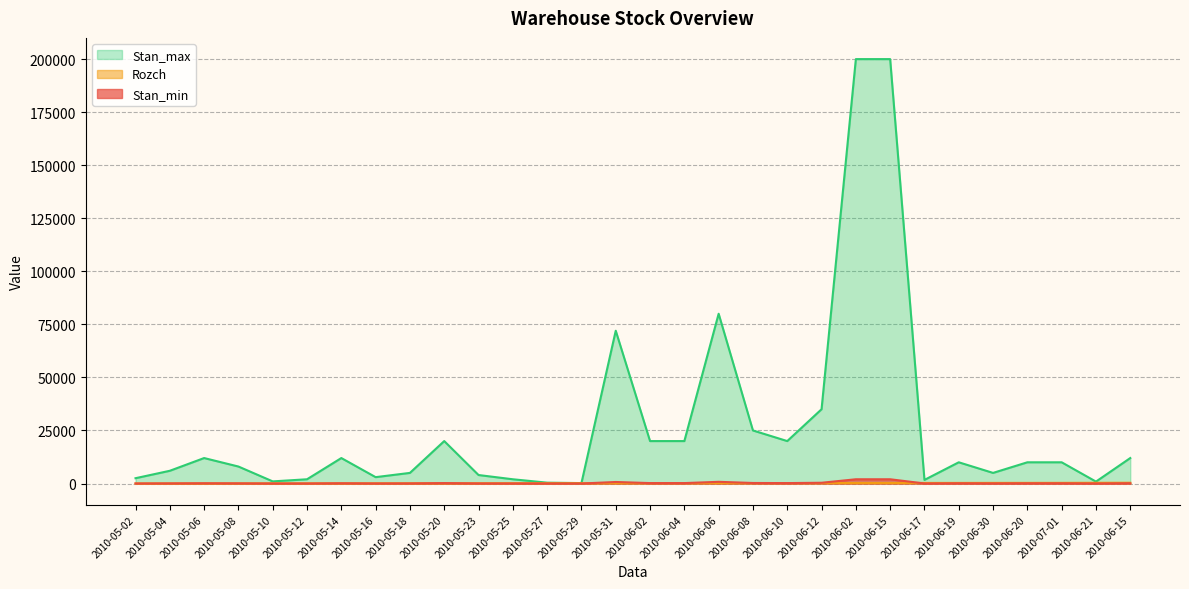

Rank the categories by Stan_max value from lowest to highest.

2010-05-29, 2010-05-27, 2010-06-21, 2010-05-10, 2010-06-17, 2010-05-12, 2010-05-25, 2010-05-02, 2010-05-16, 2010-05-23, 2010-05-18, 2010-06-30, 2010-05-04, 2010-05-08, 2010-06-19, 2010-06-20, 2010-07-01, 2010-05-06, 2010-05-14, 2010-06-15, 2010-05-20, 2010-06-02, 2010-06-04, 2010-06-10, 2010-06-08, 2010-06-12, 2010-05-31, 2010-06-06, 2010-06-02, 2010-06-15